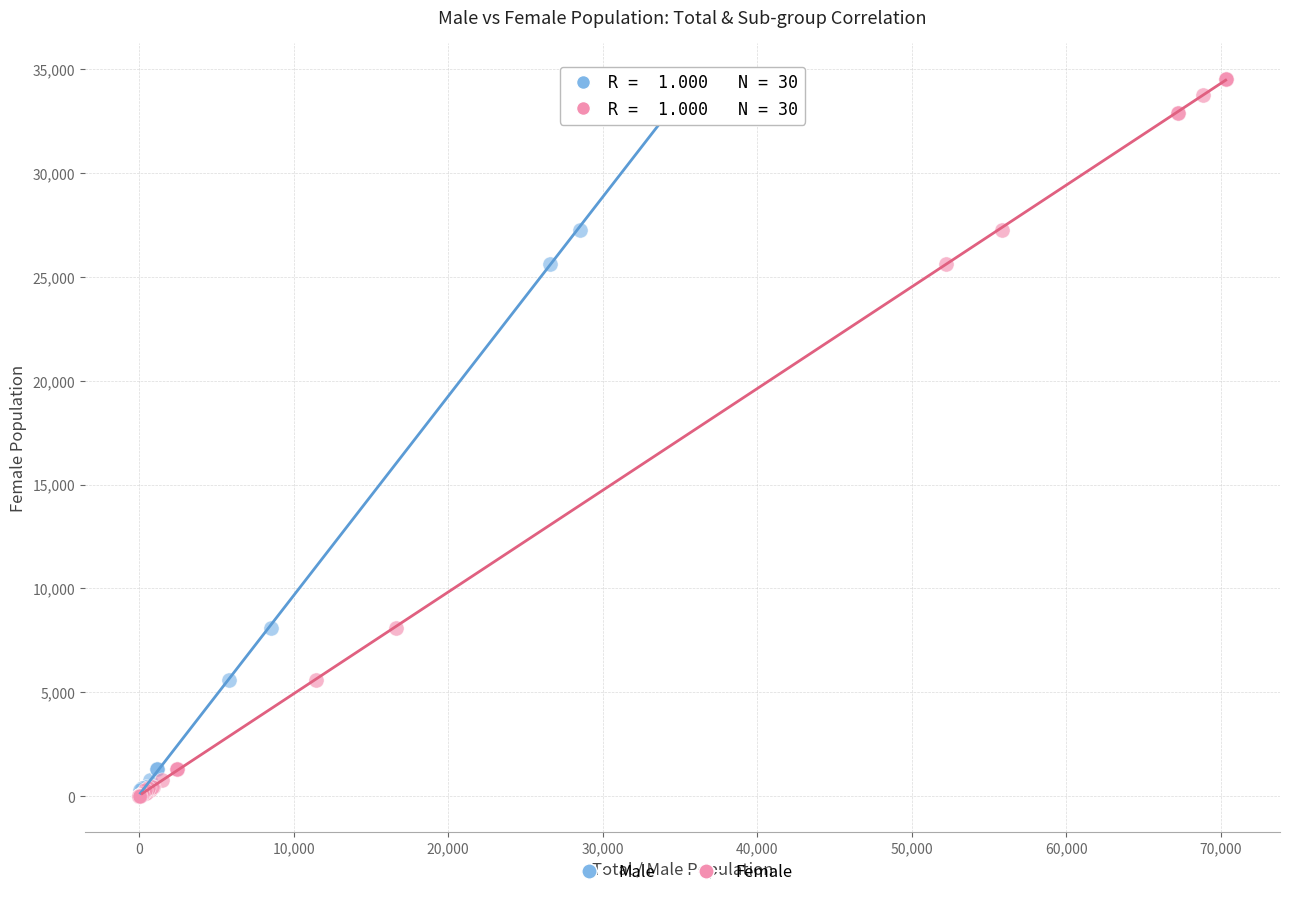

What are all the series names shown in the legend?

Male, Female